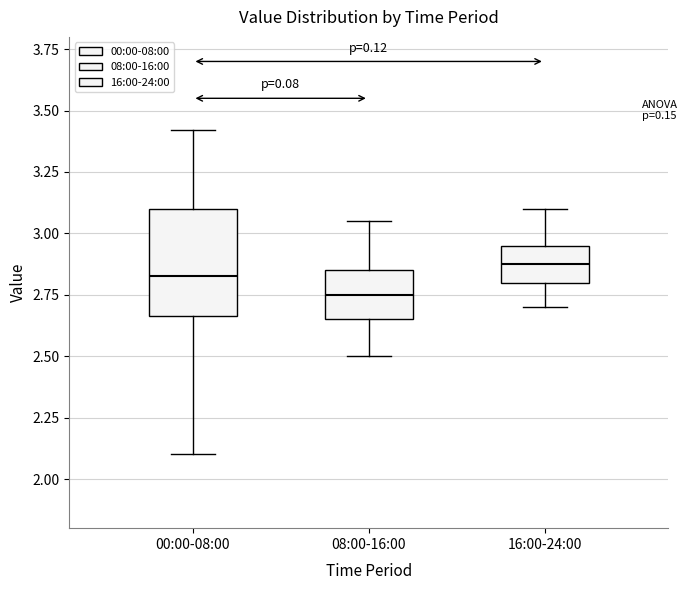

Which box's median line is the lowest?

08:00-16:00